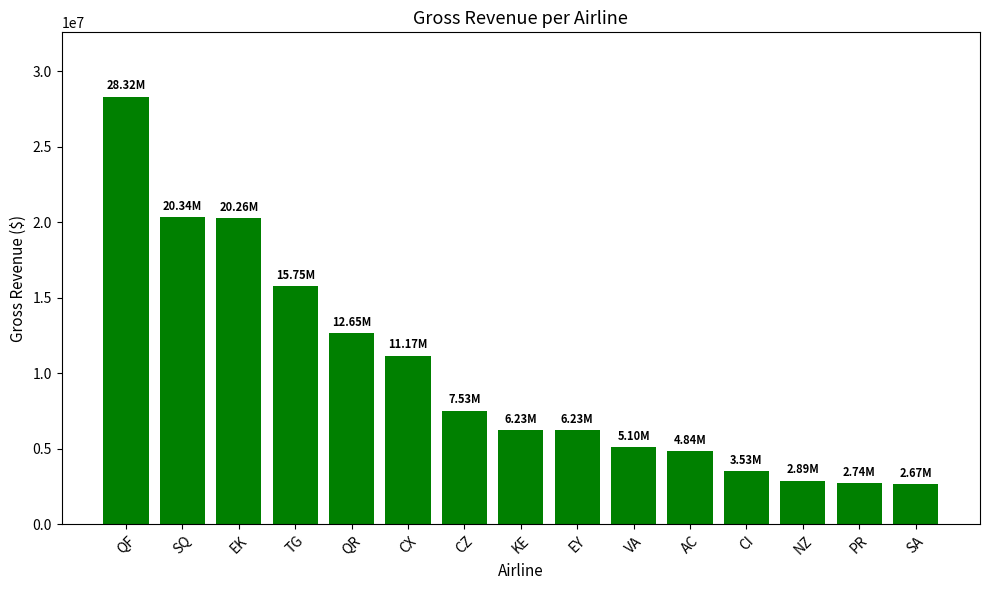

Is it true that the value at CZ is 2614220.6?

False